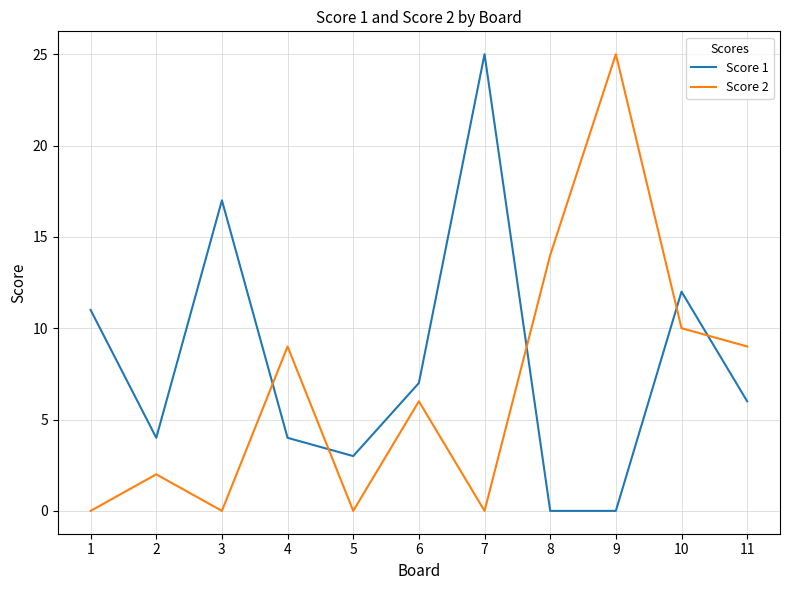

Between which two adjacent categories do Score 1 and Score 2 first intersect?

3 and 4